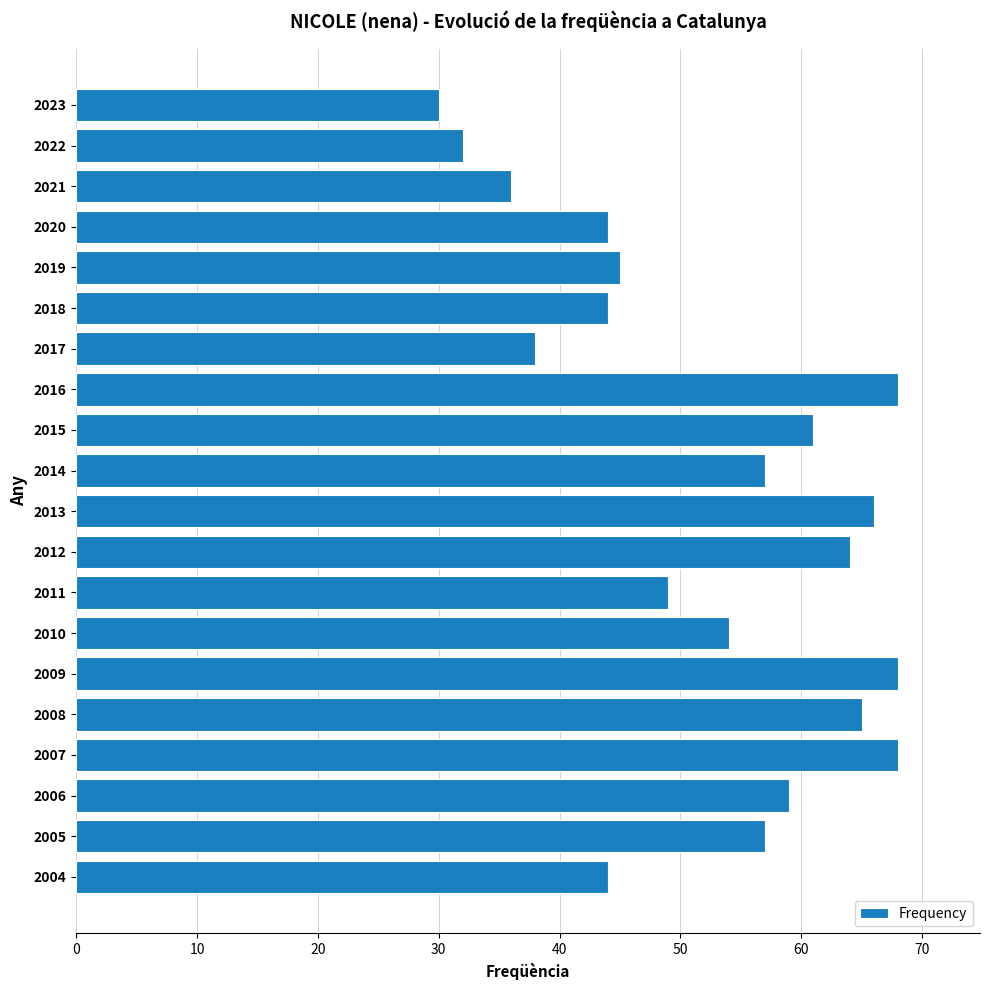

What is the value of the 6th bar from the top?

44